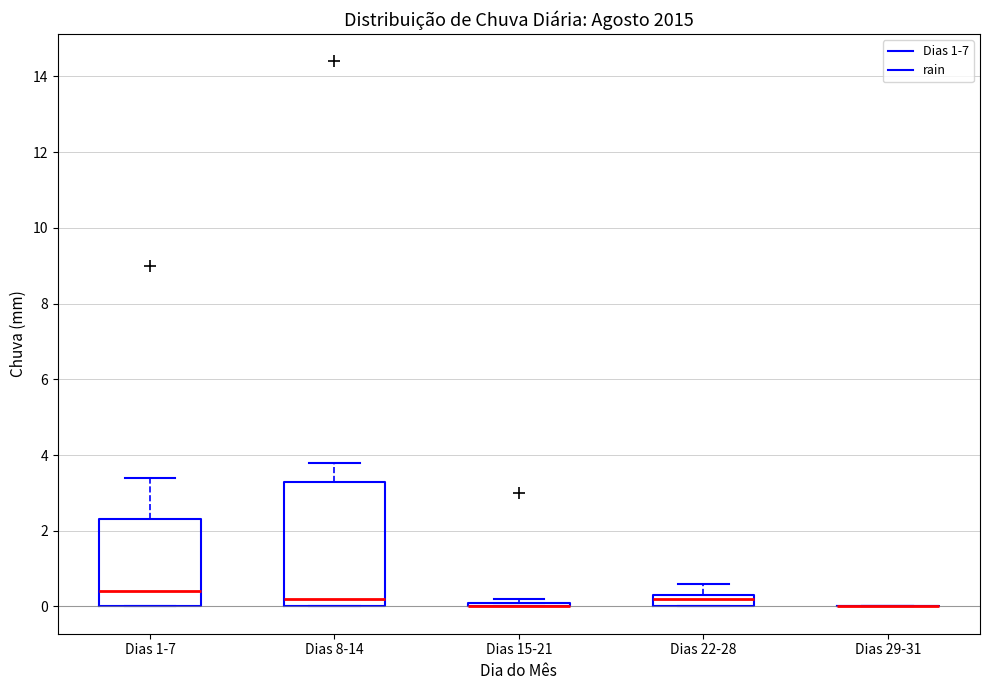

Which box is the tallest, from its lower edge to its upper edge?

Dias 8-14